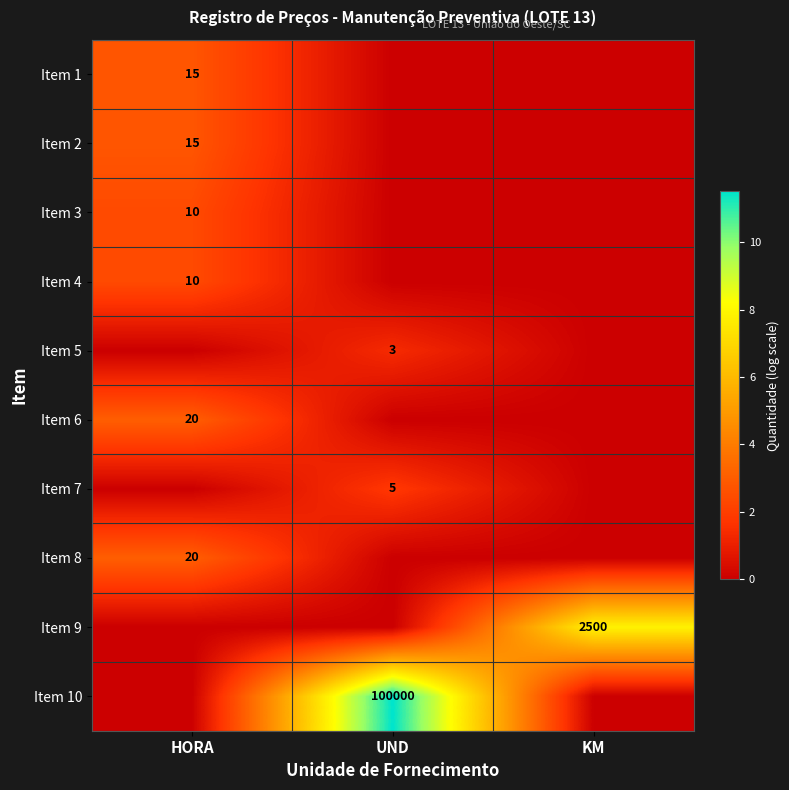

The Item 4 series shows 10 at HORA. True or false?

True